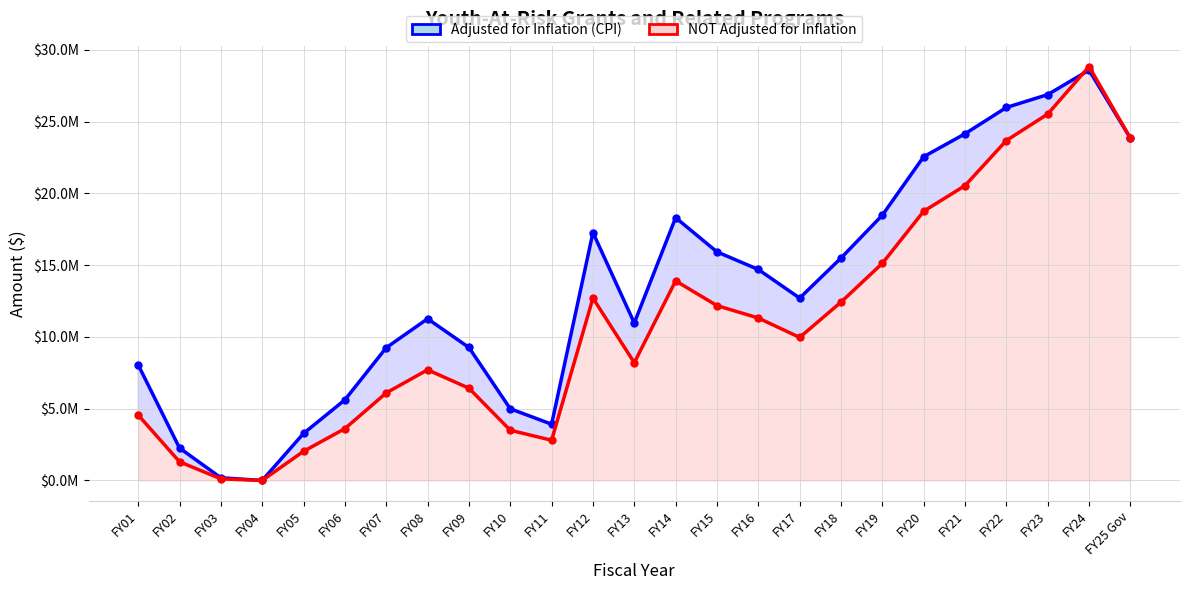

At FY25 Gov, list the series in order from largest to smallest.

Adjusted for Inflation (CPI), NOT Adjusted for Inflation